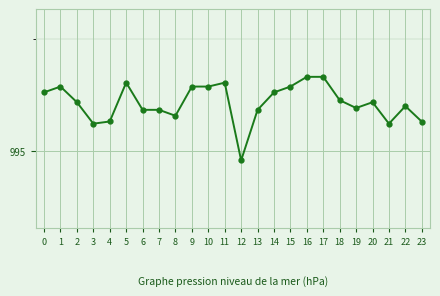

Rank the categories by value from highest to lowest.

16, 17, 5, 11, 1, 9, 10, 15, 0, 14, 18, 2, 20, 22, 19, 6, 7, 13, 8, 4, 23, 3, 21, 12